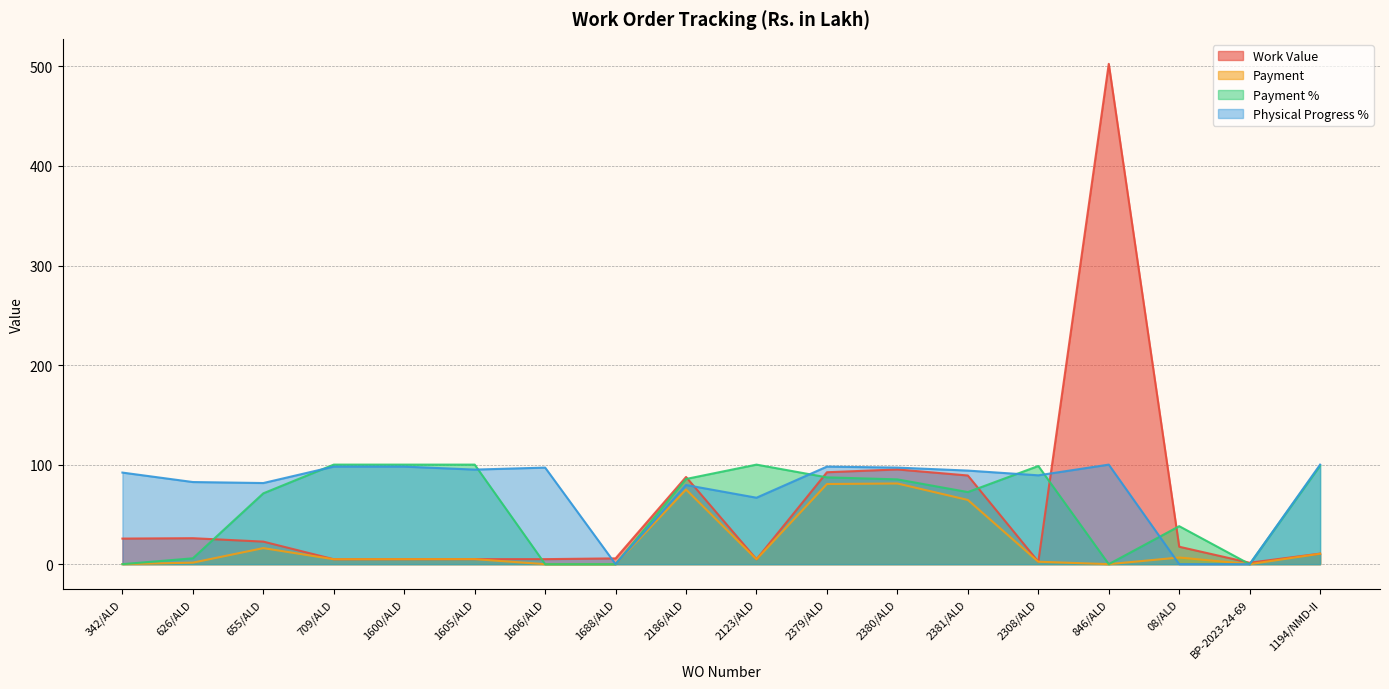

Reading left to right, list all the values displayed in this chart.

Work Value: 25.7	26.1	22.6	4.9	5.0	5.0	5.0	5.8	87.6	4.9	92.3	95.2	89.1	2.5	502.6	17.5	1.4	10.6
Payment: 0.0	1.5	16.1	4.9	5.0	5.0	0.0	0.0	75.0	4.9	80.5	81.0	64.5	2.5	0.0	6.7	0.0	10.5
Payment %: 0.0	5.9	71.2	100.0	100.0	100.0	0.0	0.0	85.6	100.0	87.2	85.2	72.4	98.6	0.0	38.1	0.0	98.9
Physical Progress %: 92.0	82.5	81.5	98.0	98.0	95.0	97.0	0.0	79.5	66.8	98.0	97.0	94.0	89.2	100.0	0.0	0.0	100.0